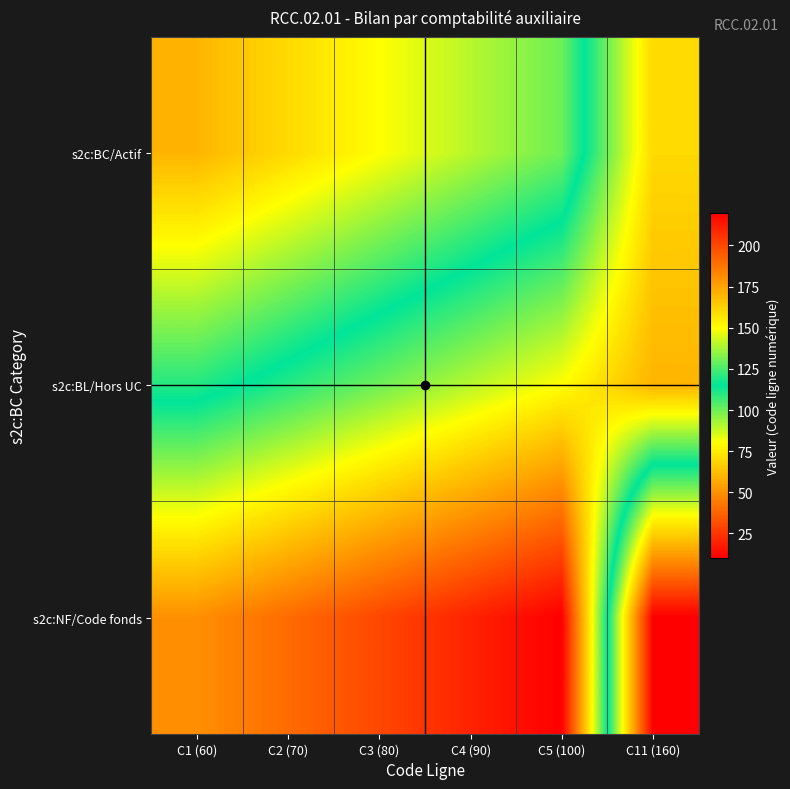

What is the greatest value displayed?

220